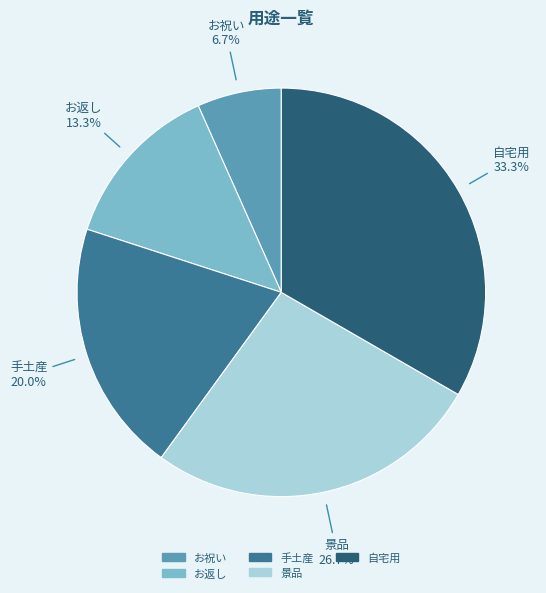

What is the smallest slice in the pie chart?

お祝い